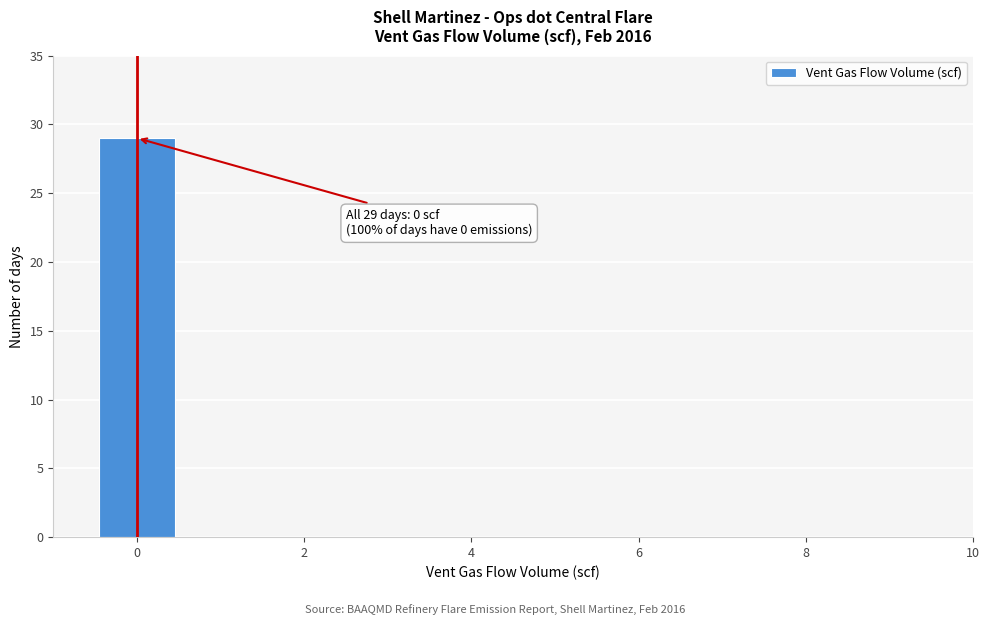

Over which range of the x-axis is the bar tallest?

-0.5 to 0.5